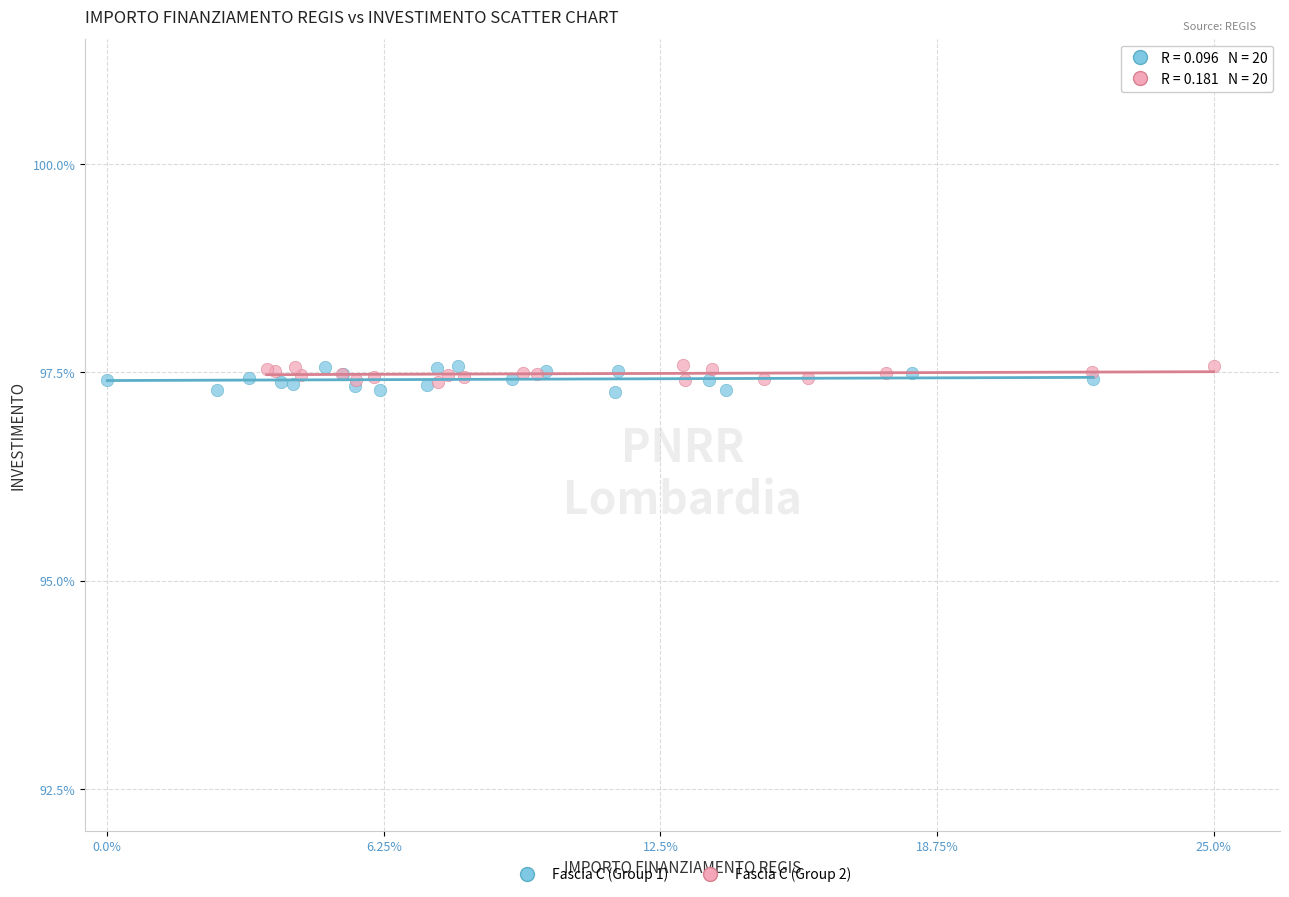

Which series has the largest Y range (max minus min)?

Fascia C (Group 1)